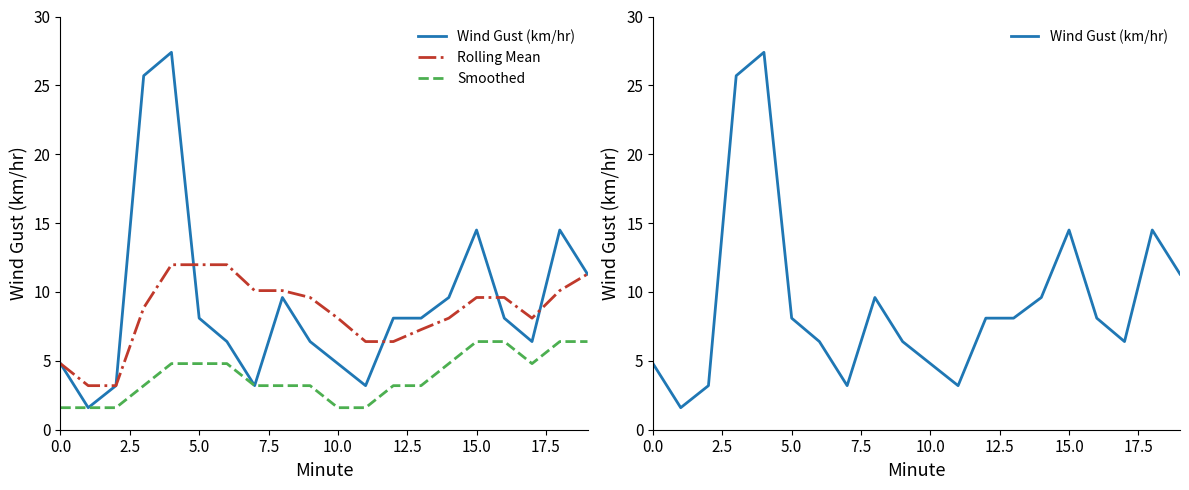

Which series ends up on top after the final intersection of Rolling Mean and Wind Gust (km/hr)?

Wind Gust (km/hr)